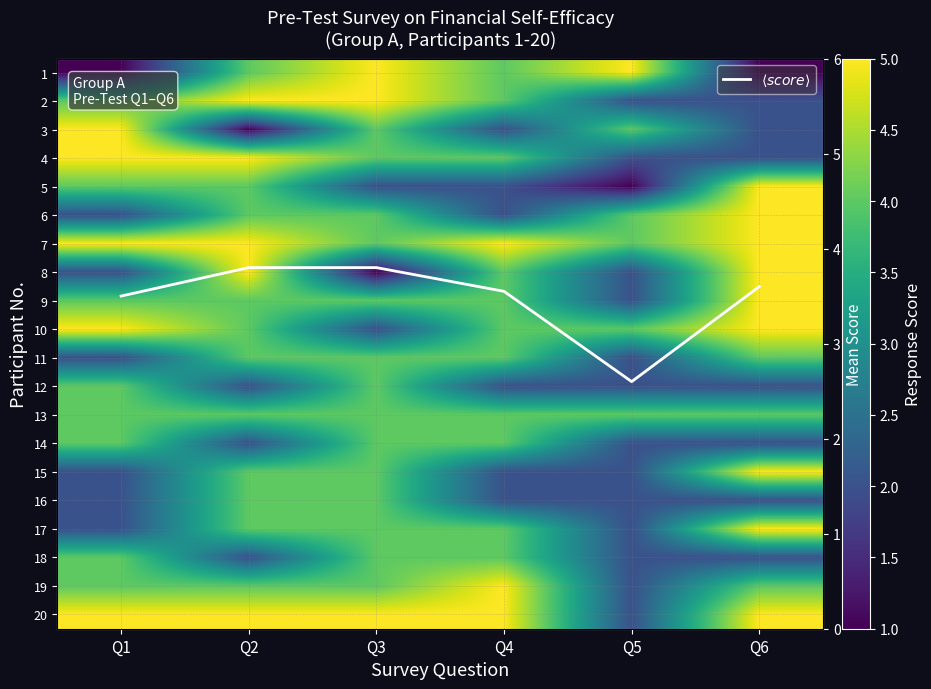

The 16 series shows 2.0 at Q4. True or false?

True